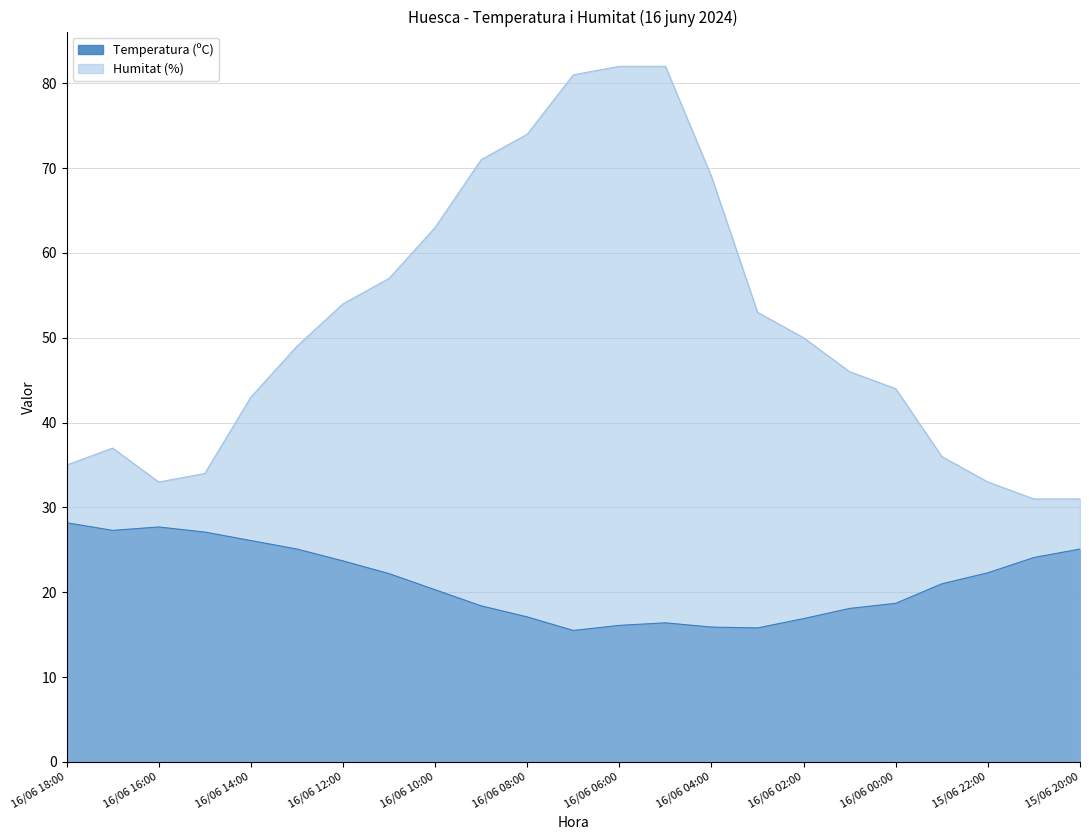

What is the difference between the highest and lowest values at 16/06 05:00?

65.6